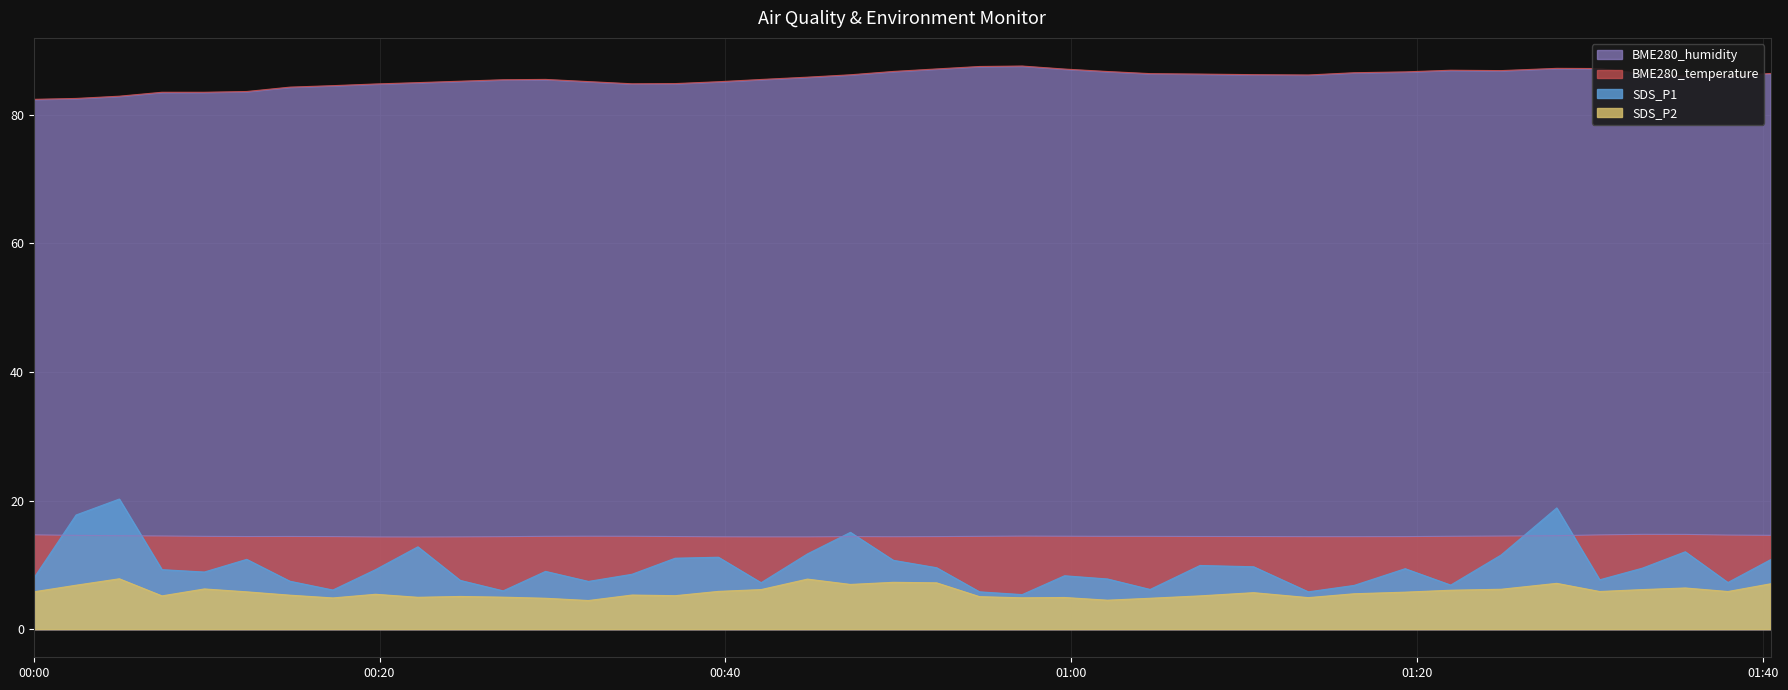

What is the lowest value of the SDS_P1 series?

5.4